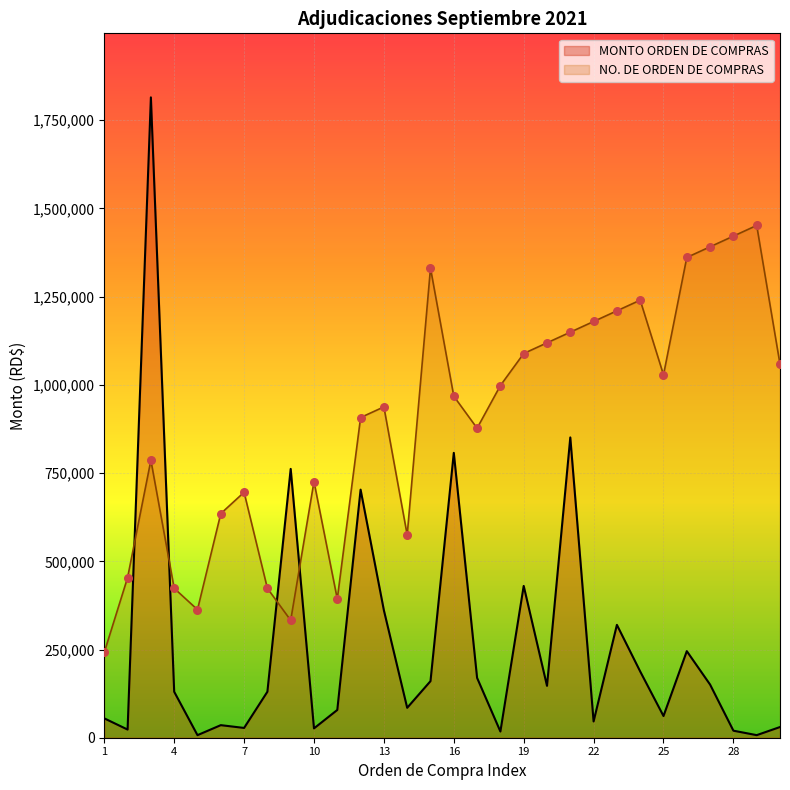

What is the total value across all series at 2?

476867.6